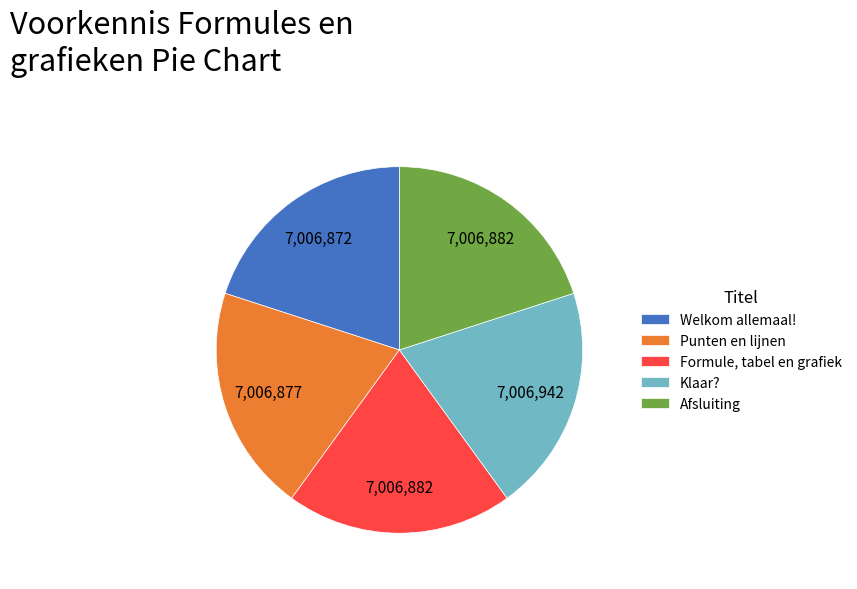

How many slices are in this pie chart?

5